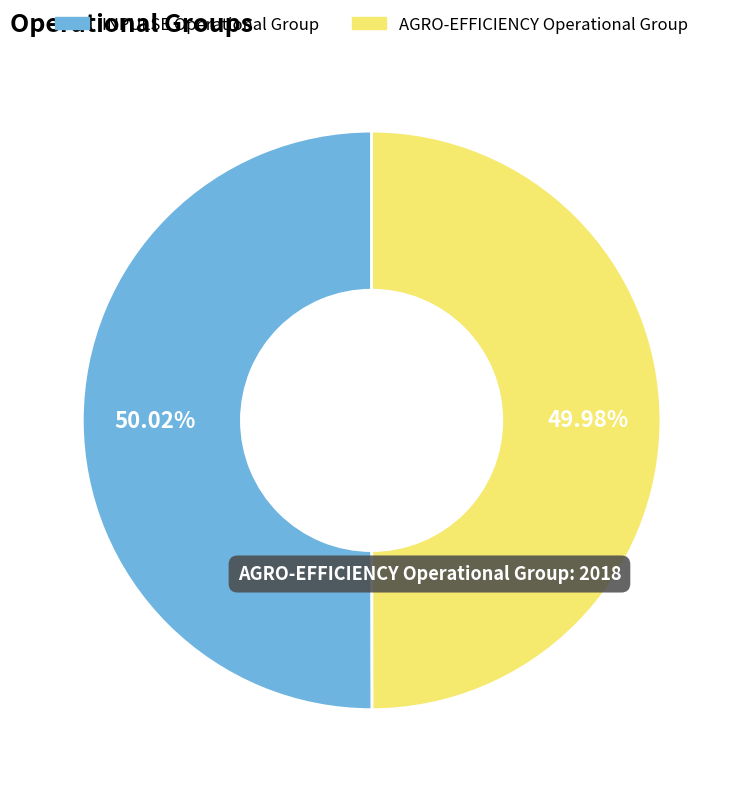

How many segments does this pie chart have?

2